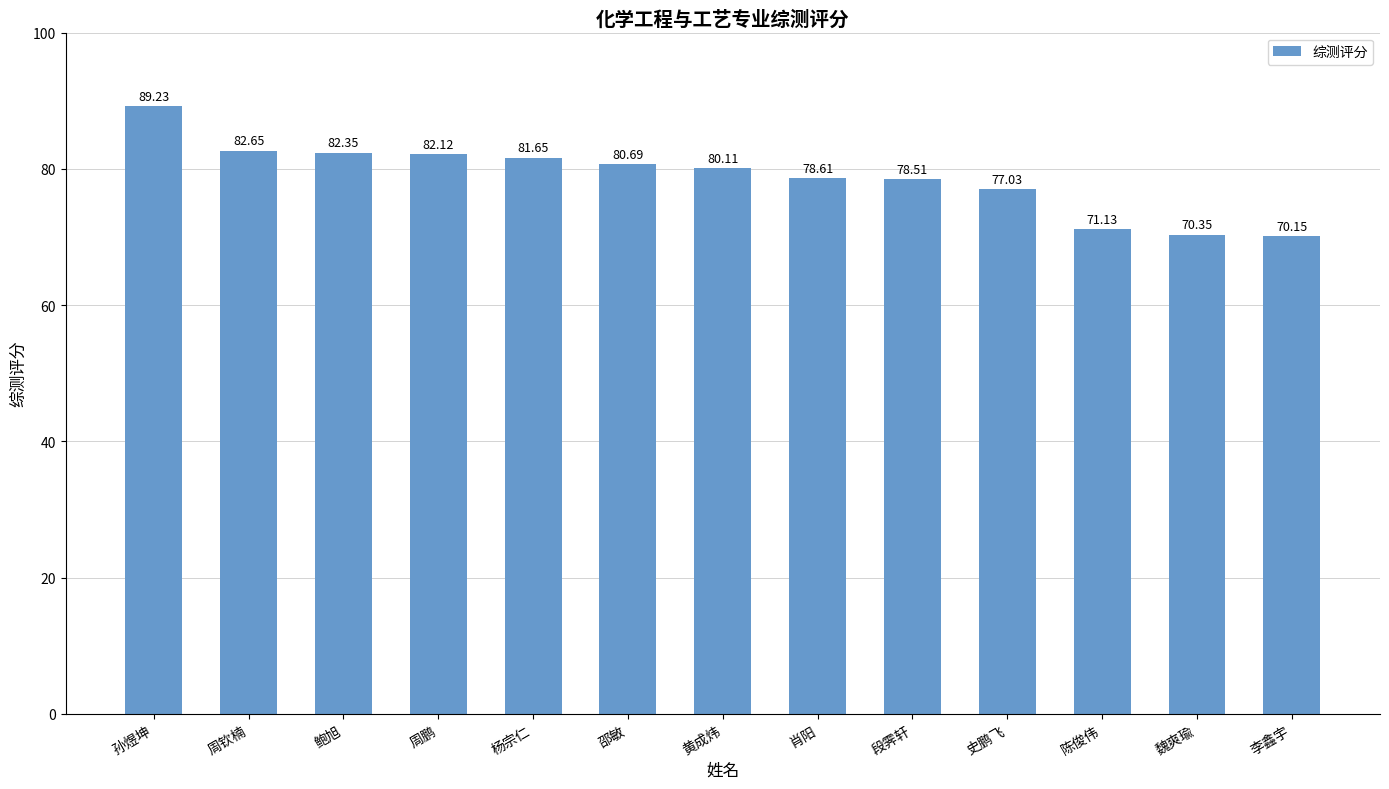

The value at 孙煜坤 is 118.5. True or false?

False